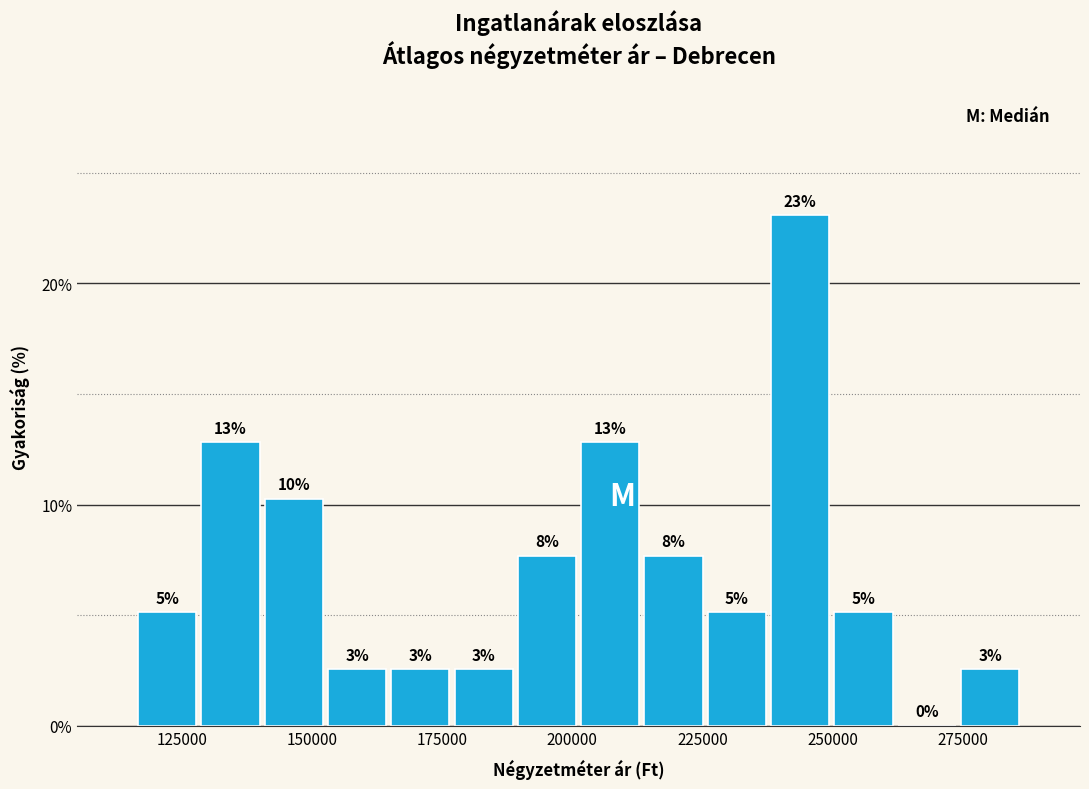

Read against the x-axis, roughly where is the centre of the tallest bar?

245000